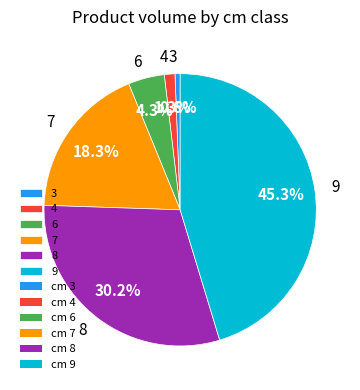

What percentage is NOT represented by 3?

99.4%